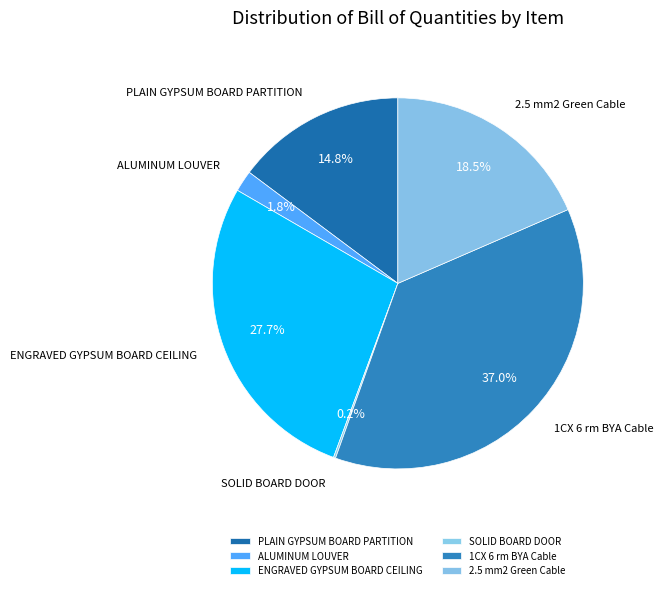

Do PLAIN GYPSUM BOARD PARTITION and 1CX 6 rm BYA Cable together represent more than half of the pie?

Yes